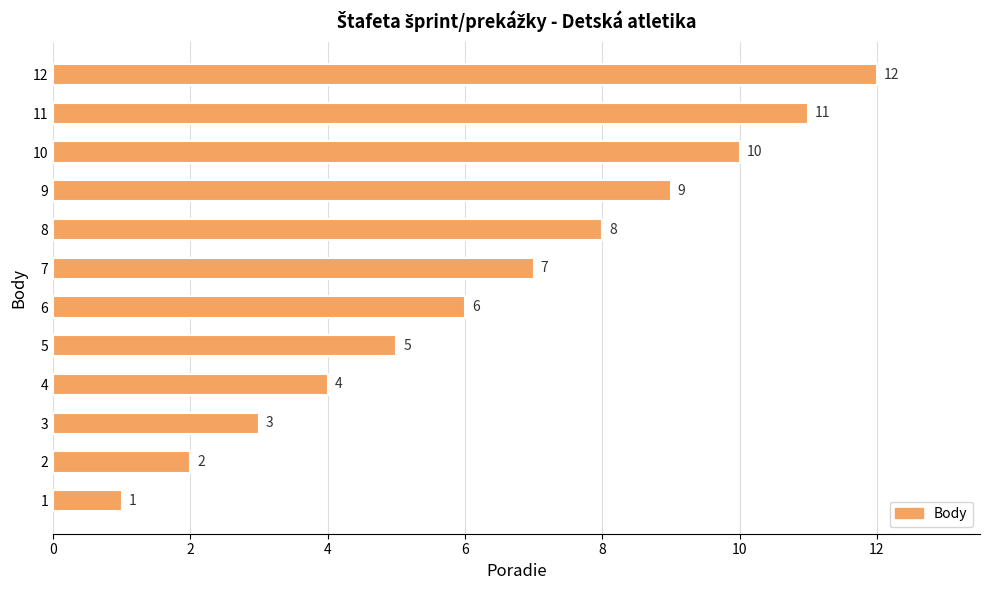

How many series are shown in this chart?

1